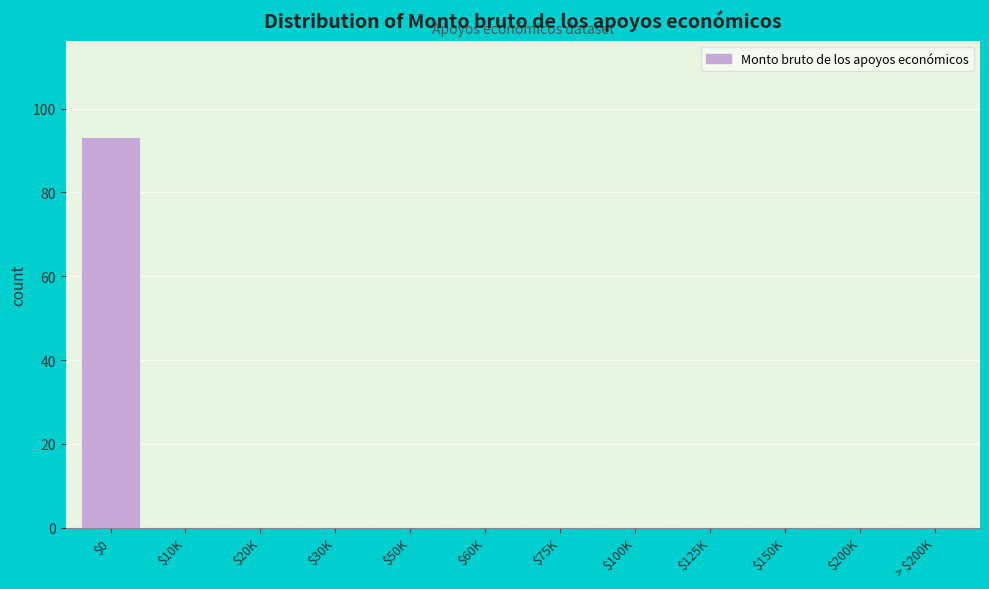

Is it true that the value at $10K is 43?

False